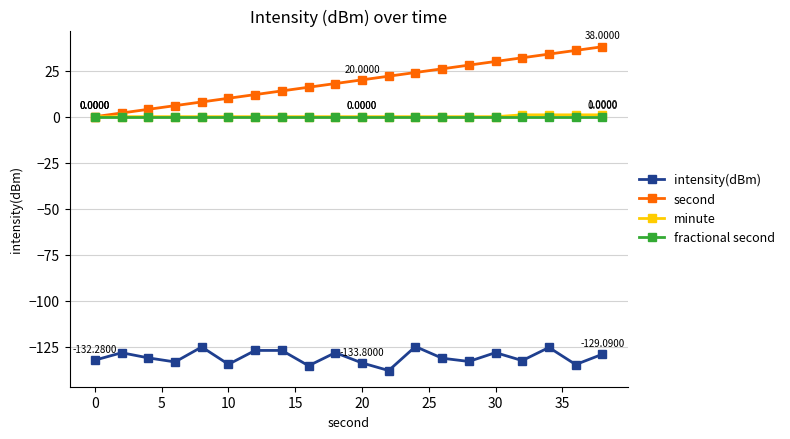

True or false: intensity(dBm) has more than 0 interior local peaks.

True